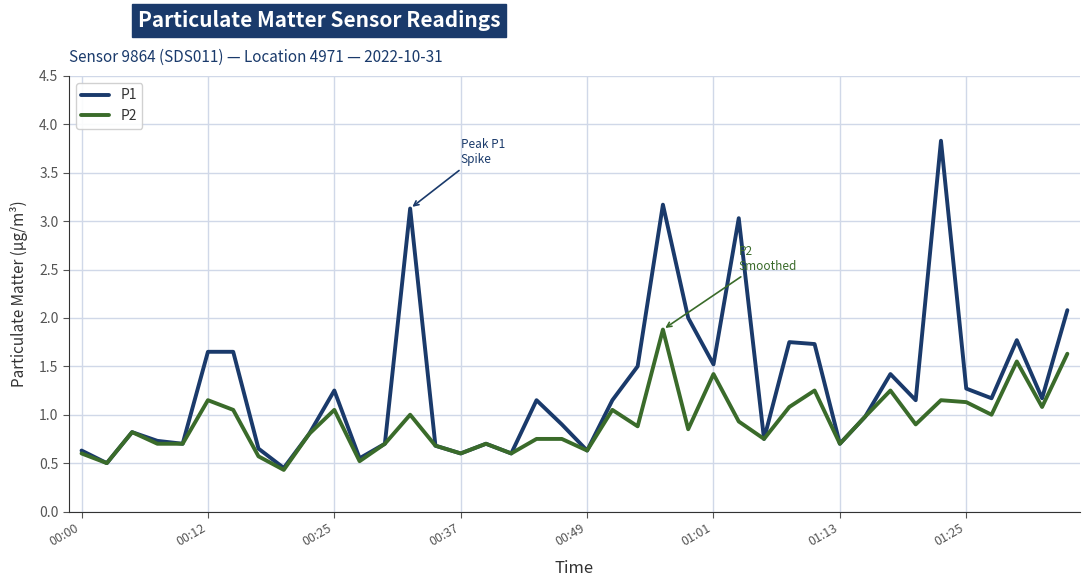

Which series has the widest spread of values?

P1